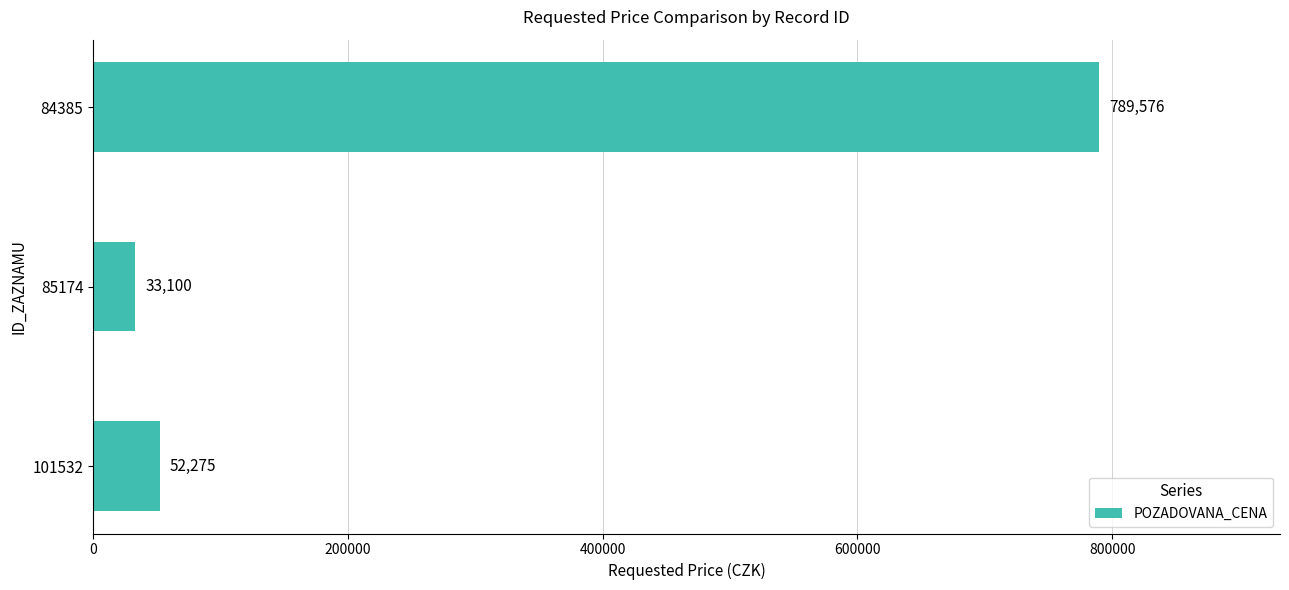

What is the average value?

291650